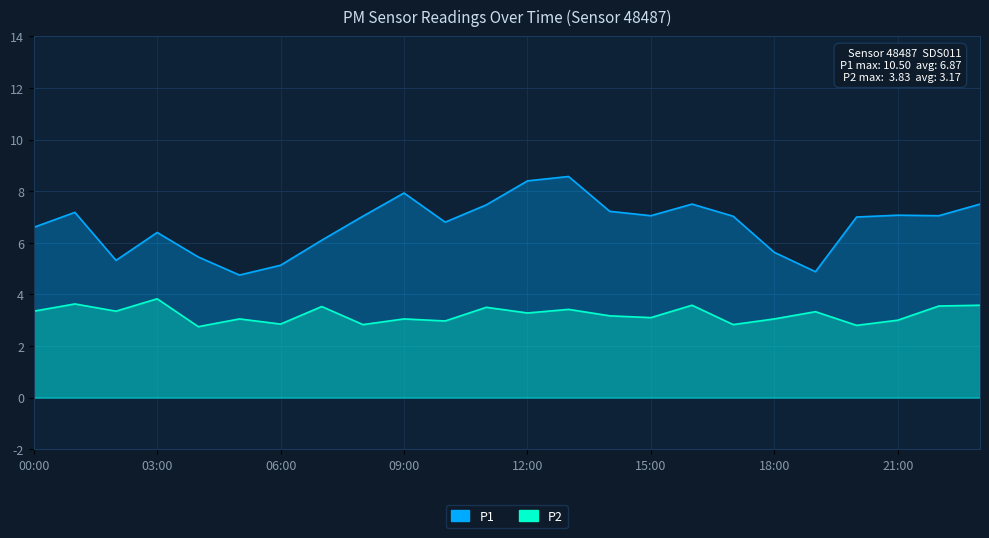

Where does the P2 series first go above 3?

00:00